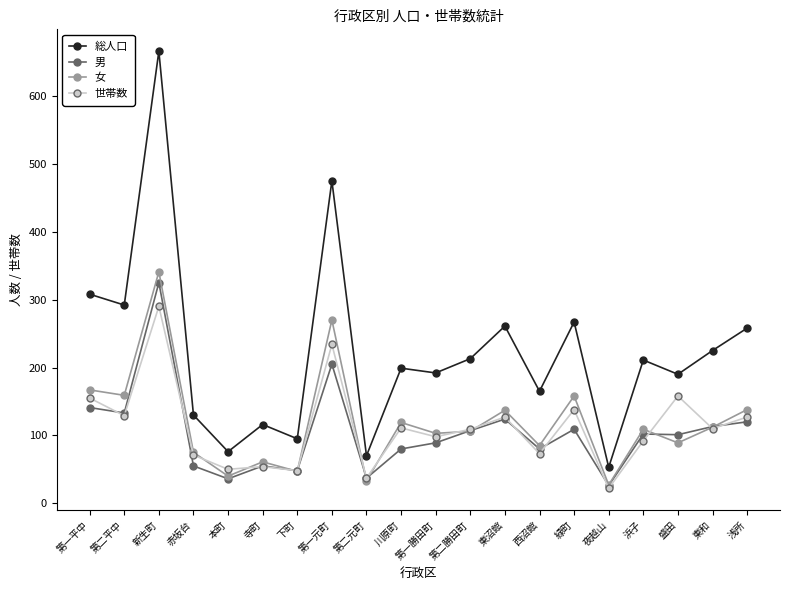

List the series in order of their peak value, highest first.

総人口, 女, 男, 世帯数